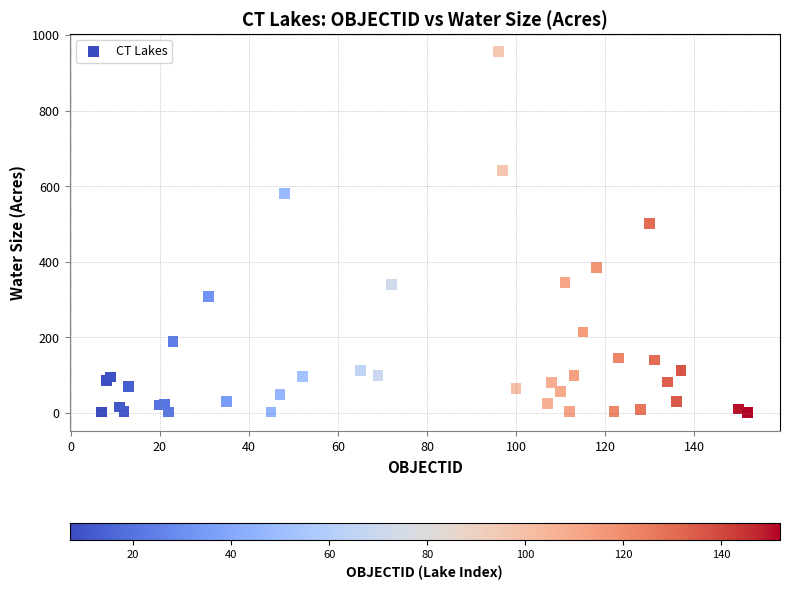

What Y value in the scatter plot is closest to 478?

502.3